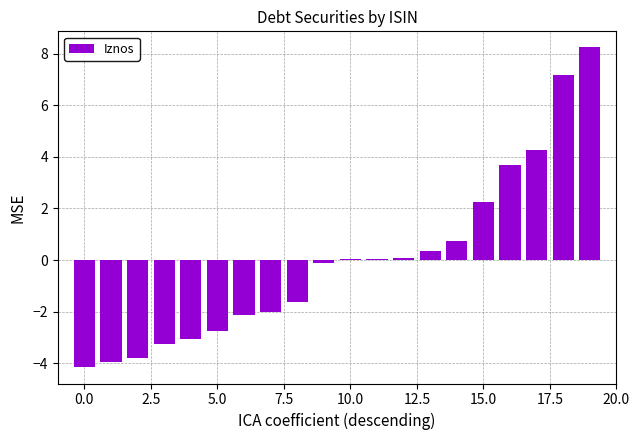

How many data points does each series have?

20